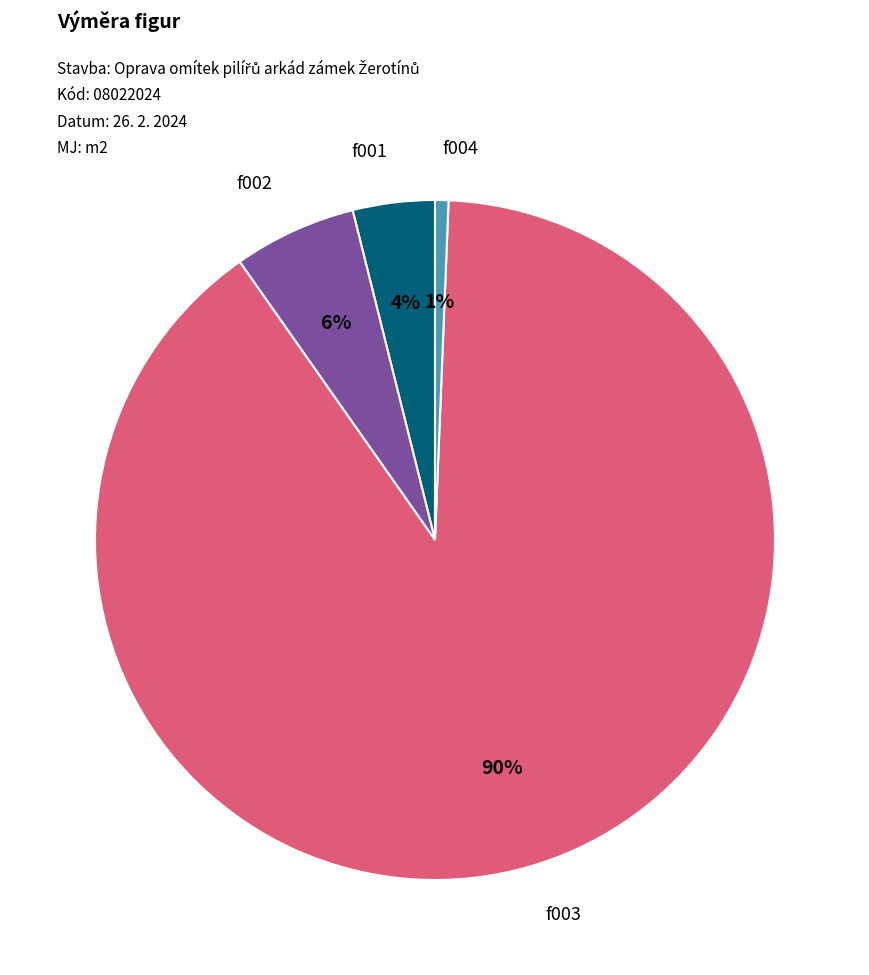

How many slices are in this pie chart?

4